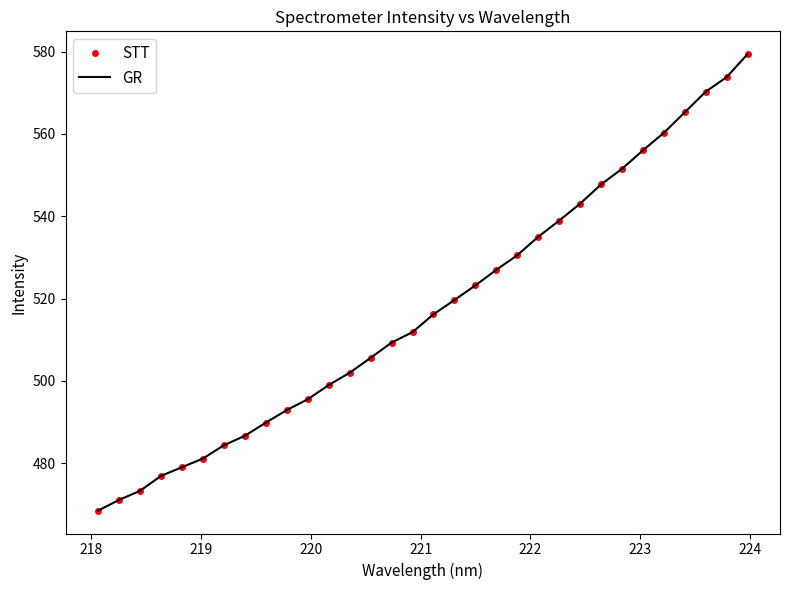

Does the chart have visible grid lines?

No